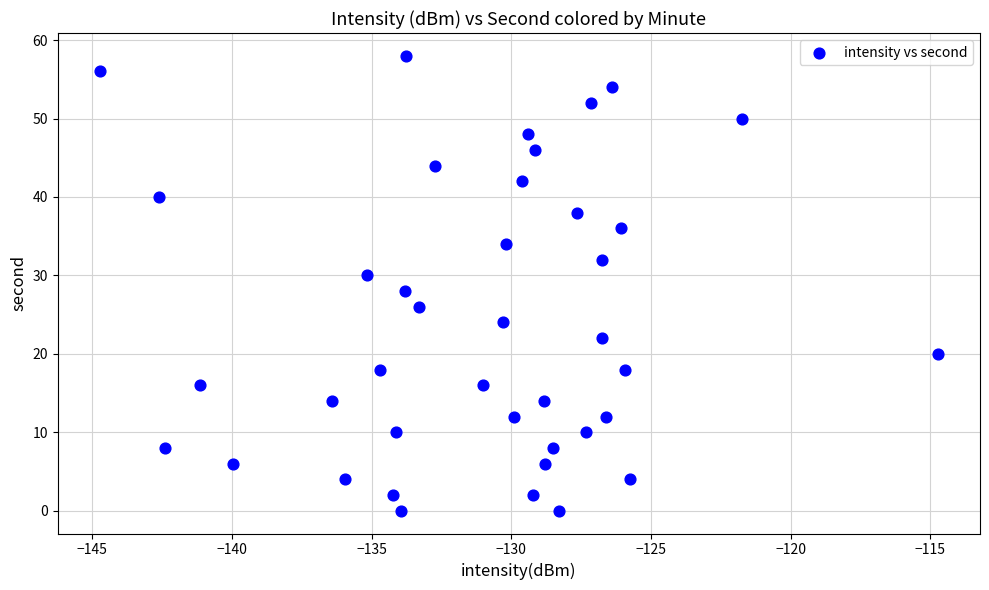

What is the range of Y values (max minus min)?

58